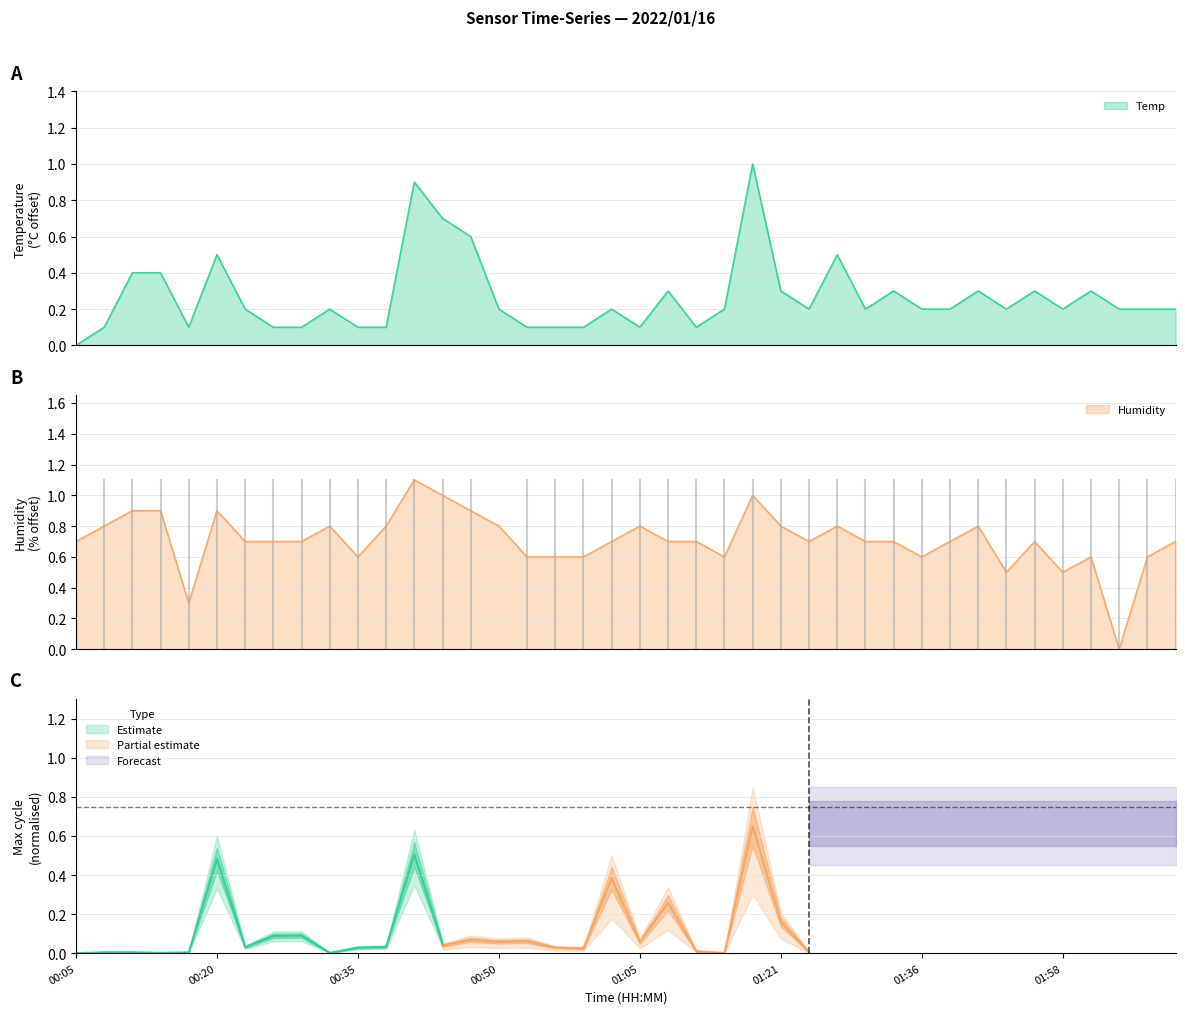

How many values in Humidity are above zero?

39